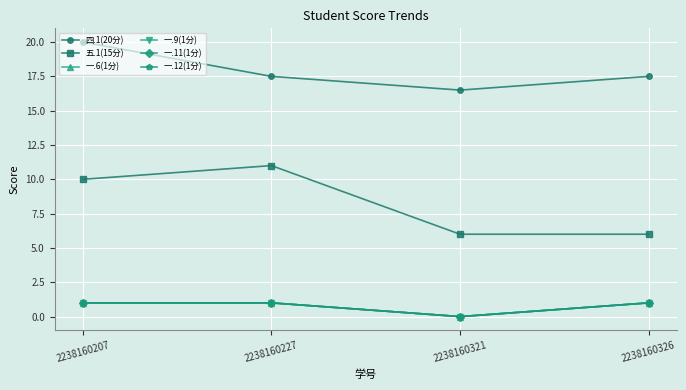

How many categories are shown in the chart?

4